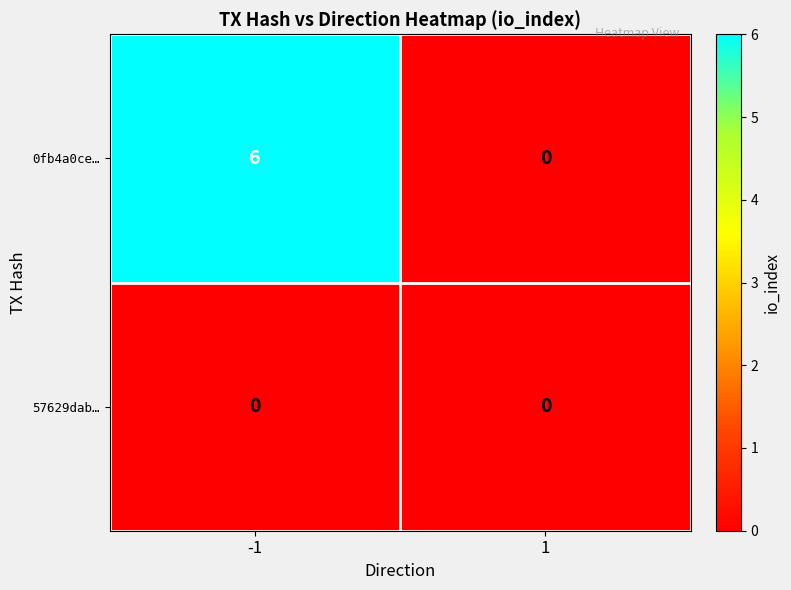

At which category is the sum across all series the highest?

-1